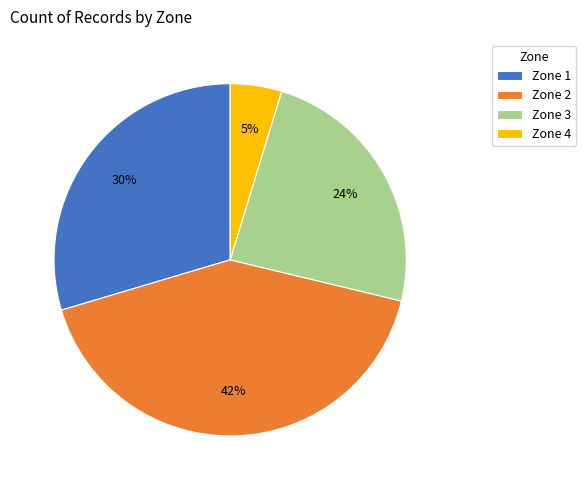

True or false: Zone 2 accounts for 42% of the total.

True